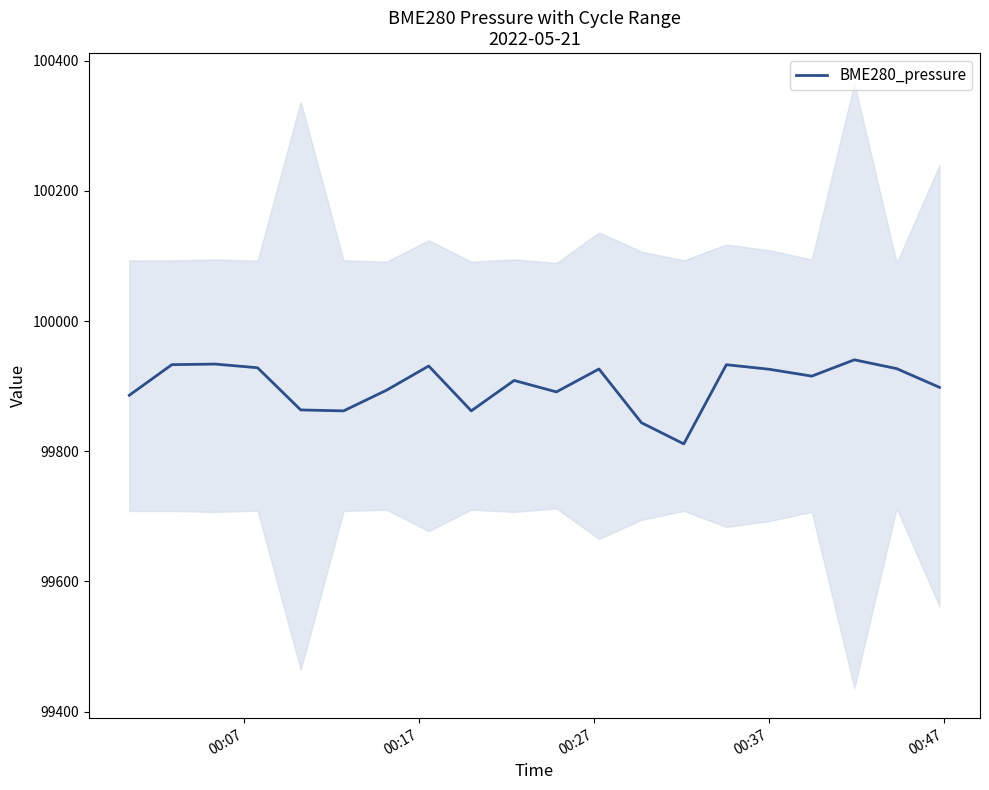

What is the sum of all values?

1998015.3